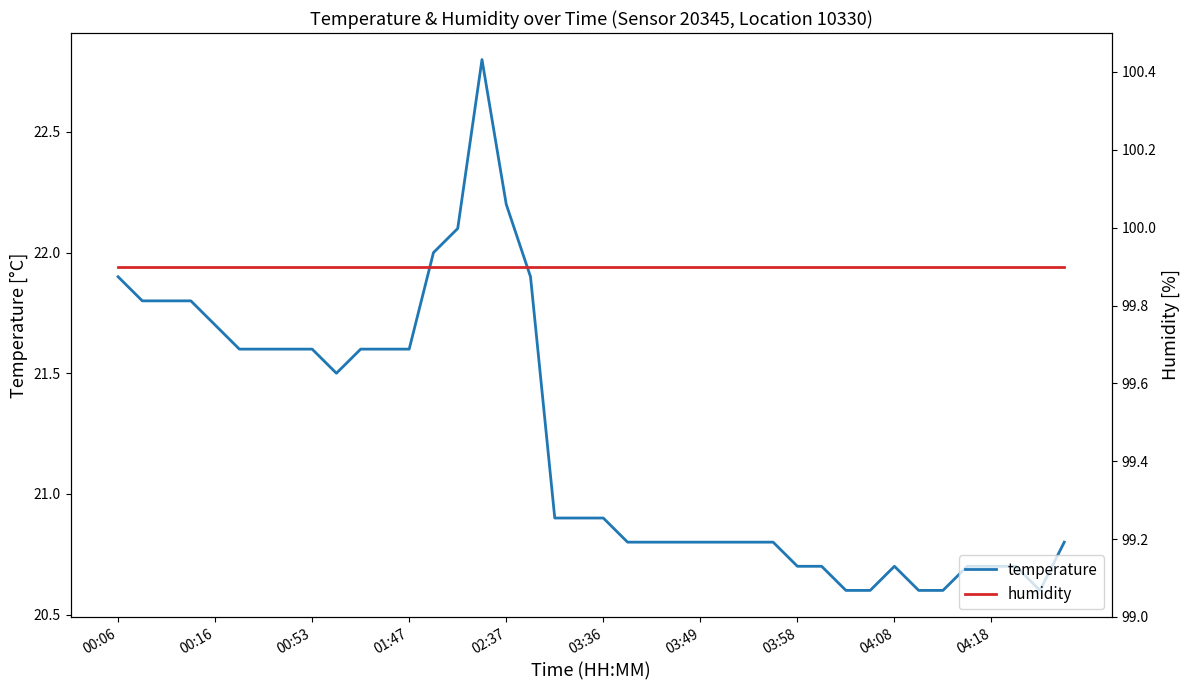

How many lines are shown in the chart?

2